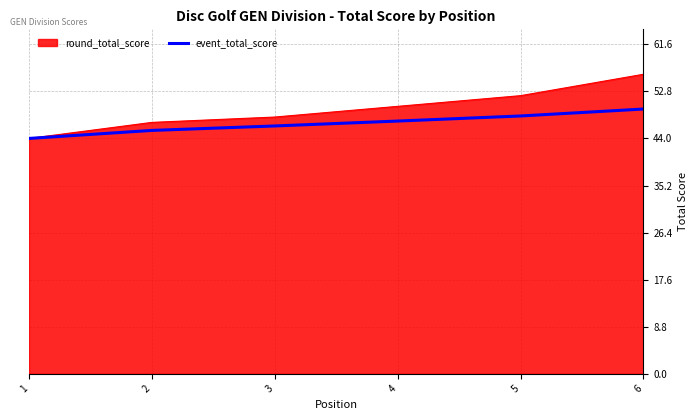

Which category has the highest value across all series?

6